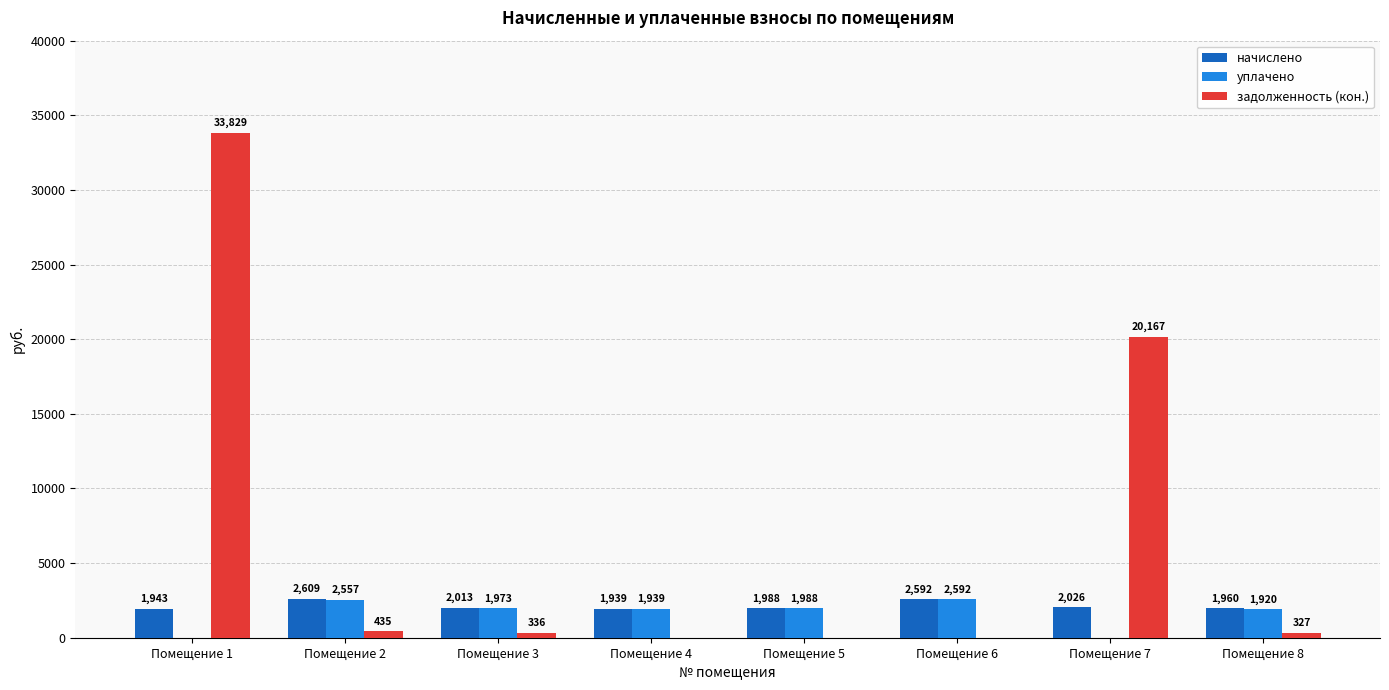

How many values in the уплачено series exceed 1973?

4